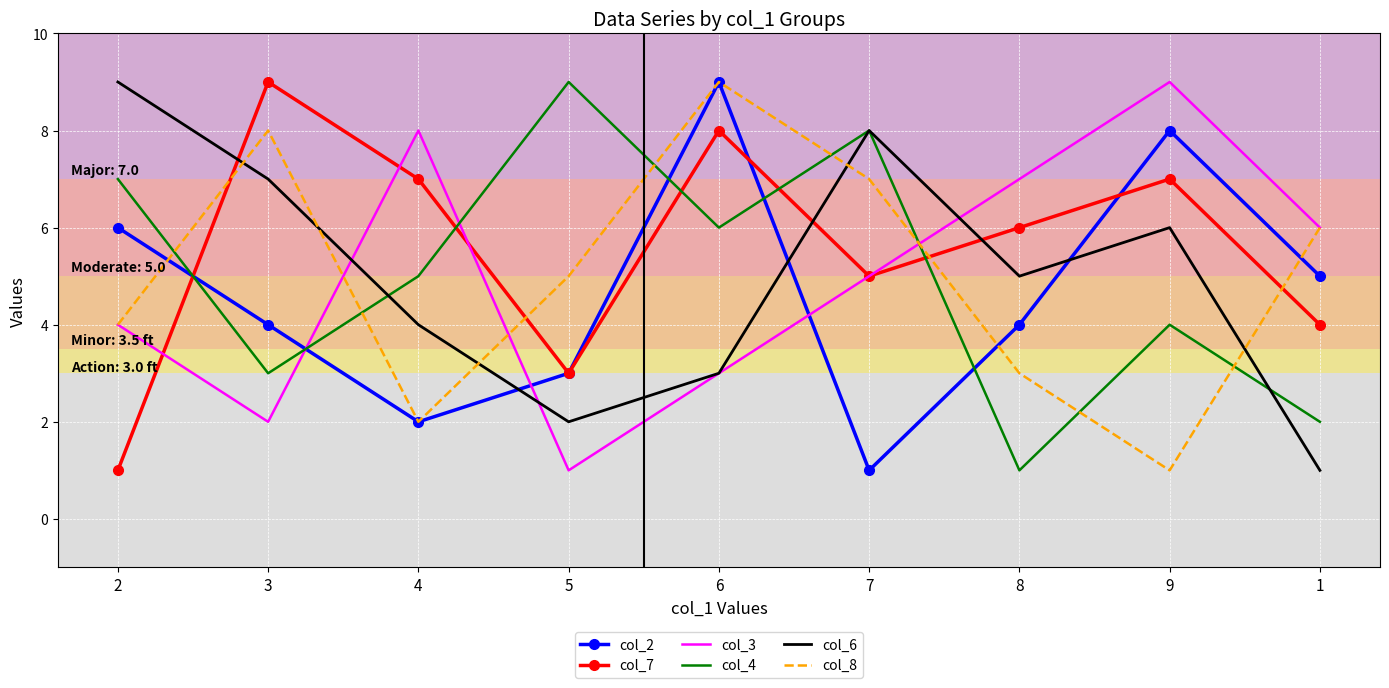

What value does the col_7 series have at 9?

7